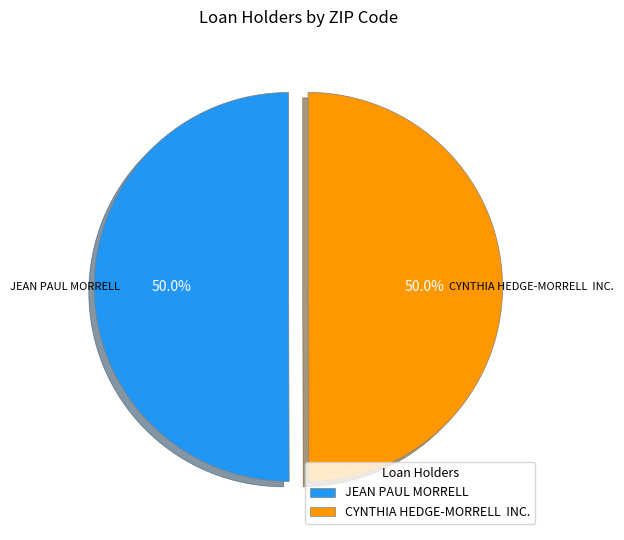

What is the ratio of the value at JEAN PAUL MORRELL to the value at CYNTHIA HEDGE-MORRELL INC.?

1.0